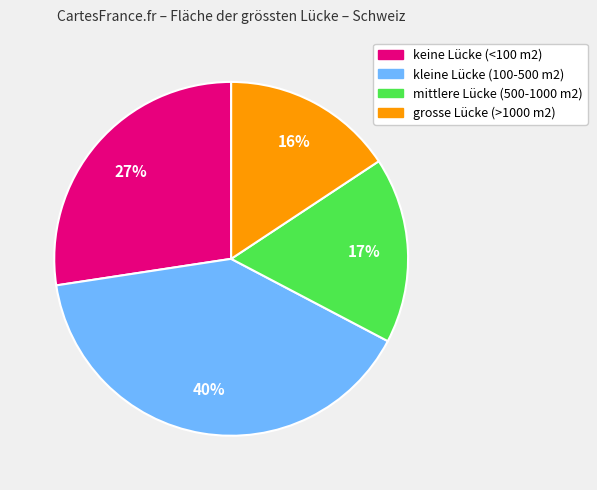

Which has a higher value, keine Lücke (<100 m2) or mittlere Lücke (500-1000 m2)?

keine Lücke (<100 m2)